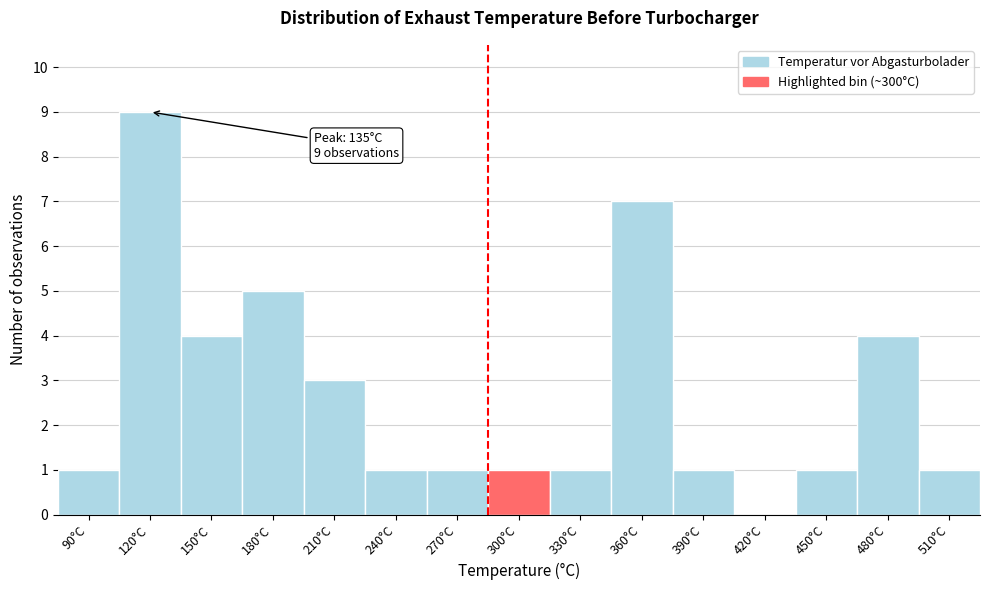

Reading left to right, transcribe all the data shown in this chart.

90°C=1	120°C=9	150°C=4	180°C=5	210°C=3	240°C=1	270°C=1	300°C=1	330°C=1	360°C=7	390°C=1	420°C=0	450°C=1	480°C=4	510°C=1